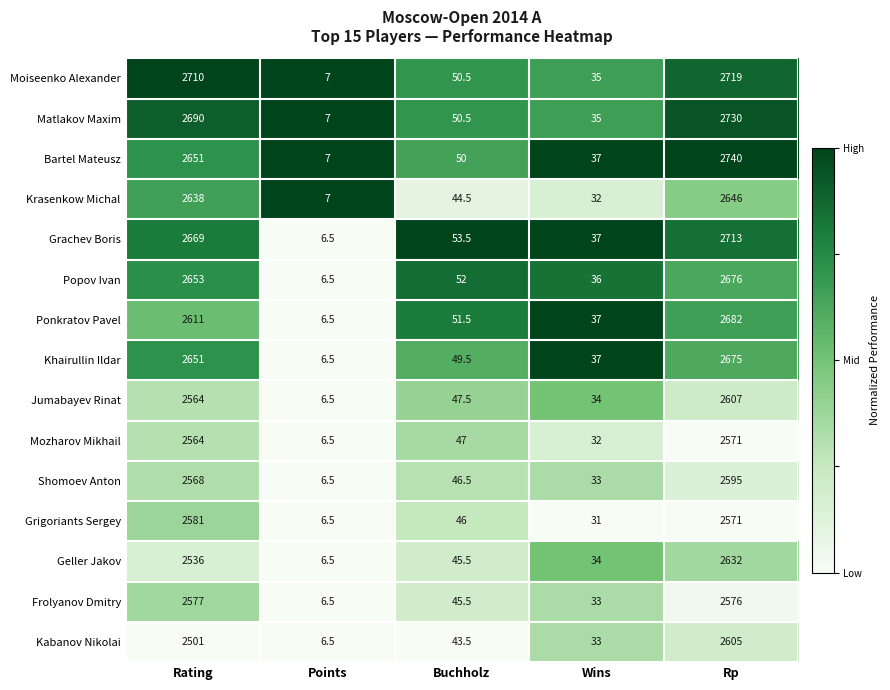

What is the difference between the Matlakov Maxim values at Rating and Points?

2683.0